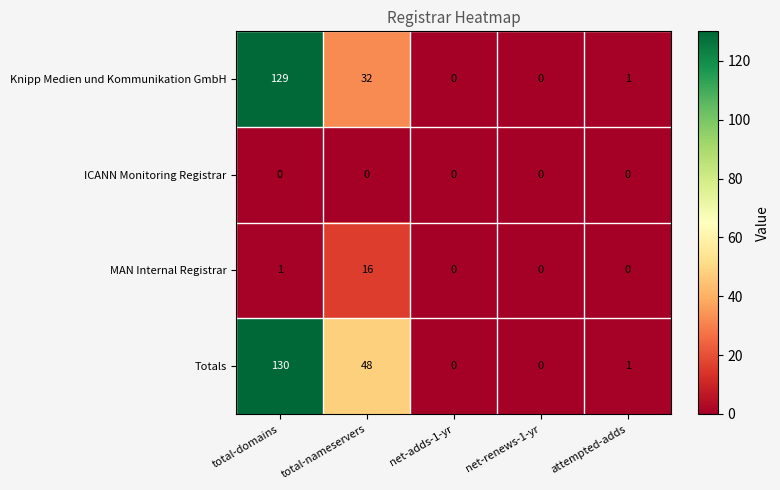

Count the number of categories in the chart.

5